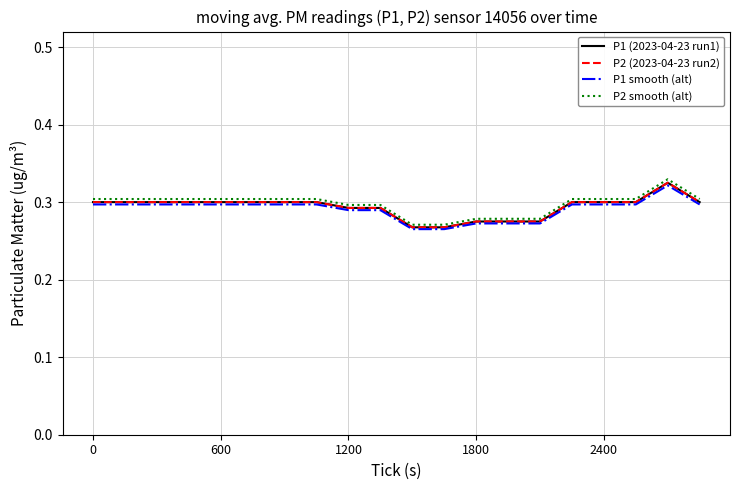

Is this an area chart (filled region under the line)?

No